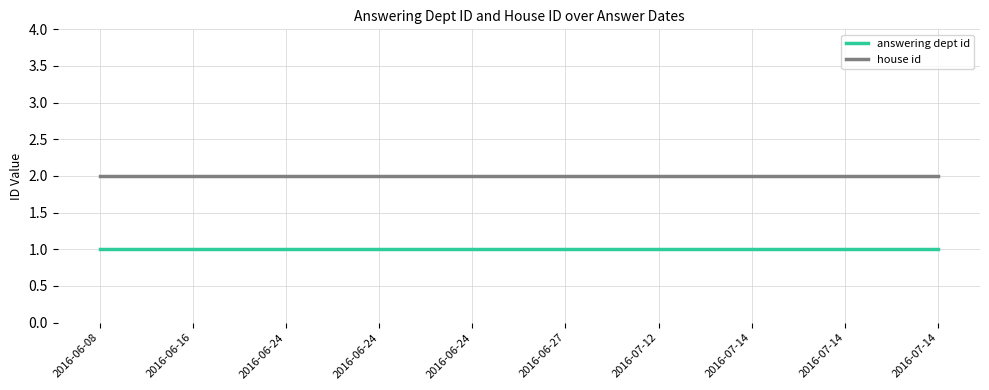

Reading left to right, transcribe all the data shown in this chart.

answering dept id: 1	1	1	1	1	1	1	1	1	1
house id: 2	2	2	2	2	2	2	2	2	2